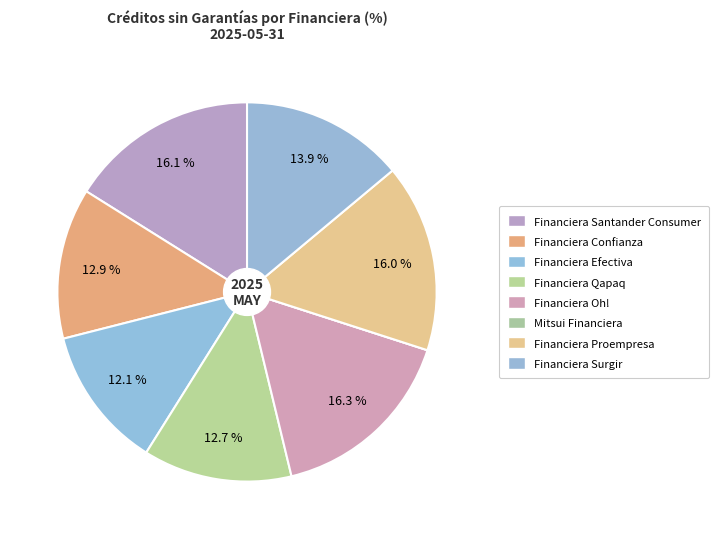

The Financiera Efectiva slice represents 3% of the pie. True or false?

False